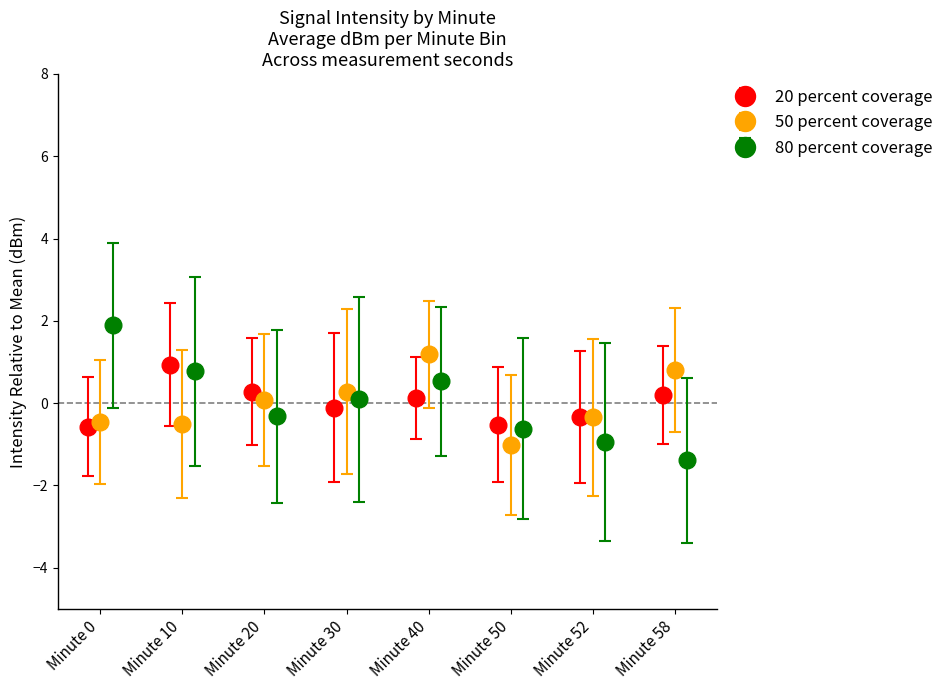

What is the value of the 20 percent coverage point at the 7th from the left?

-0.3